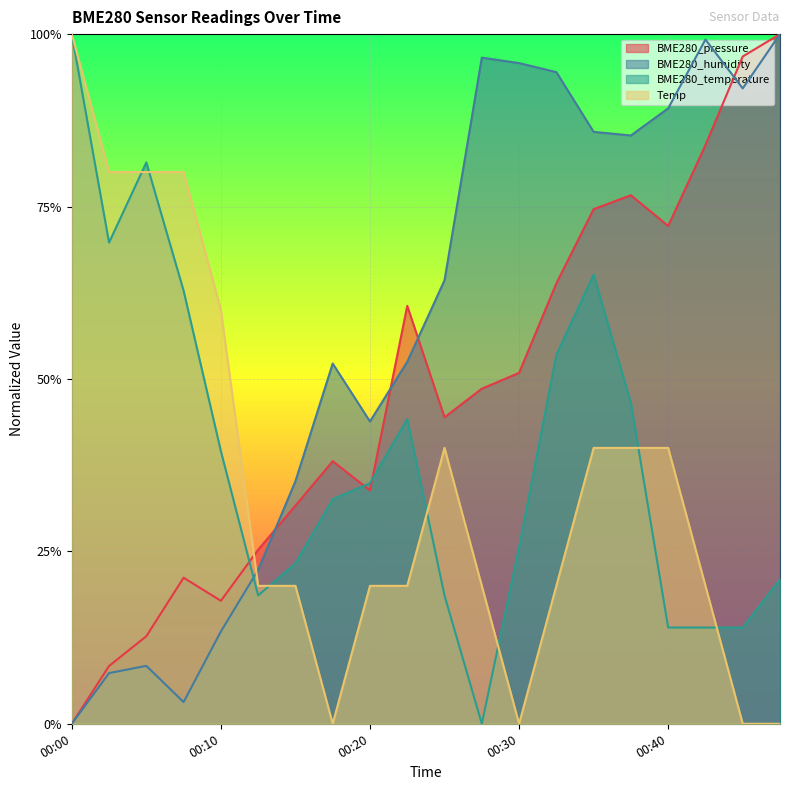

Between 00:13 and 00:27, which series saw the biggest shift?

BME280_humidity